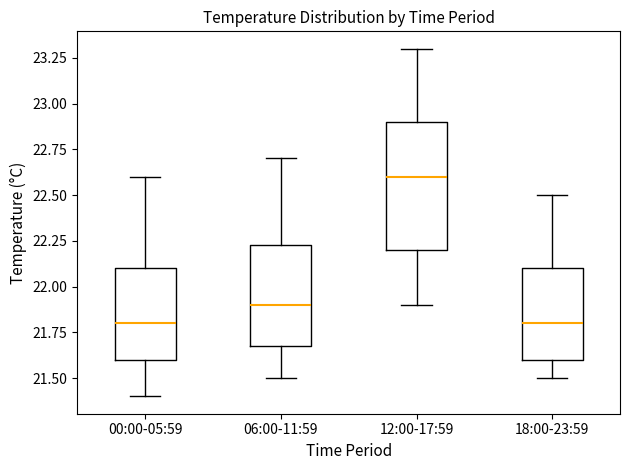

Reading left to right, read every box against the y-axis: the position of its median line, the range the box covers, and the ends of its whiskers. The values are not printed on the chart, so give them approximately, as read against the axis.

00:00-05:59: median 21.80, box 21.60 to 22.10, whiskers 21.40 to 22.60
06:00-11:59: median 21.90, box 21.70 to 22.25, whiskers 21.50 to 22.70
12:00-17:59: median 22.60, box 22.20 to 22.90, whiskers 21.90 to 23.30
18:00-23:59: median 21.80, box 21.60 to 22.10, whiskers 21.50 to 22.50